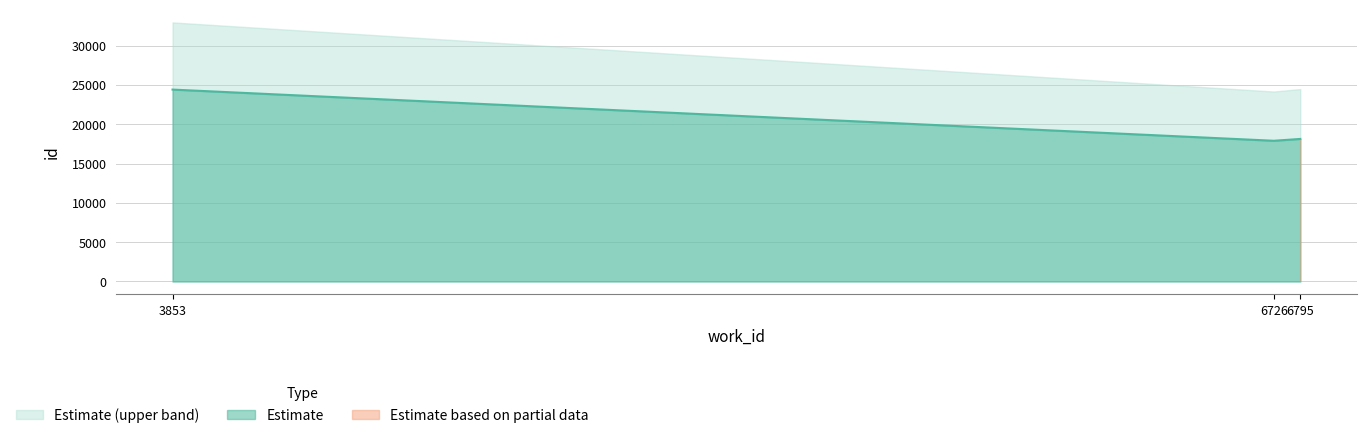

Is it true that Estimate equals 18130 at 6795?

True